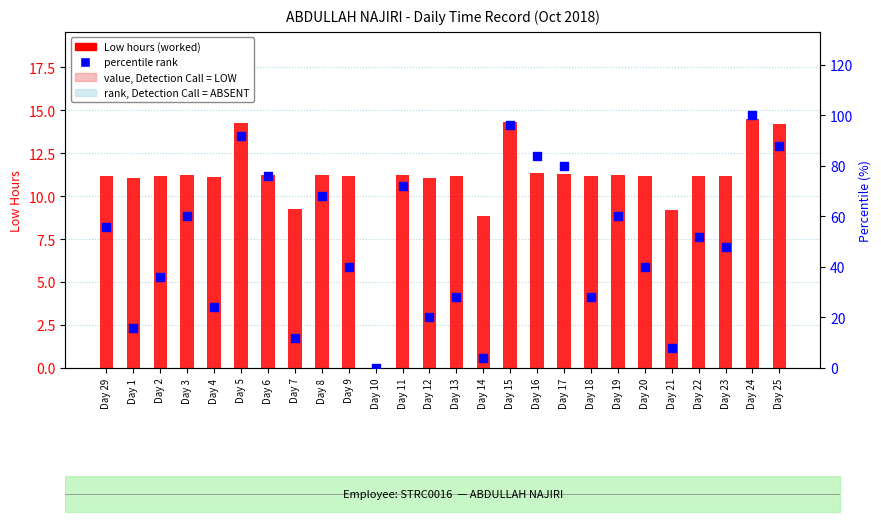

What is the total value across all series at Day 5?

106.3